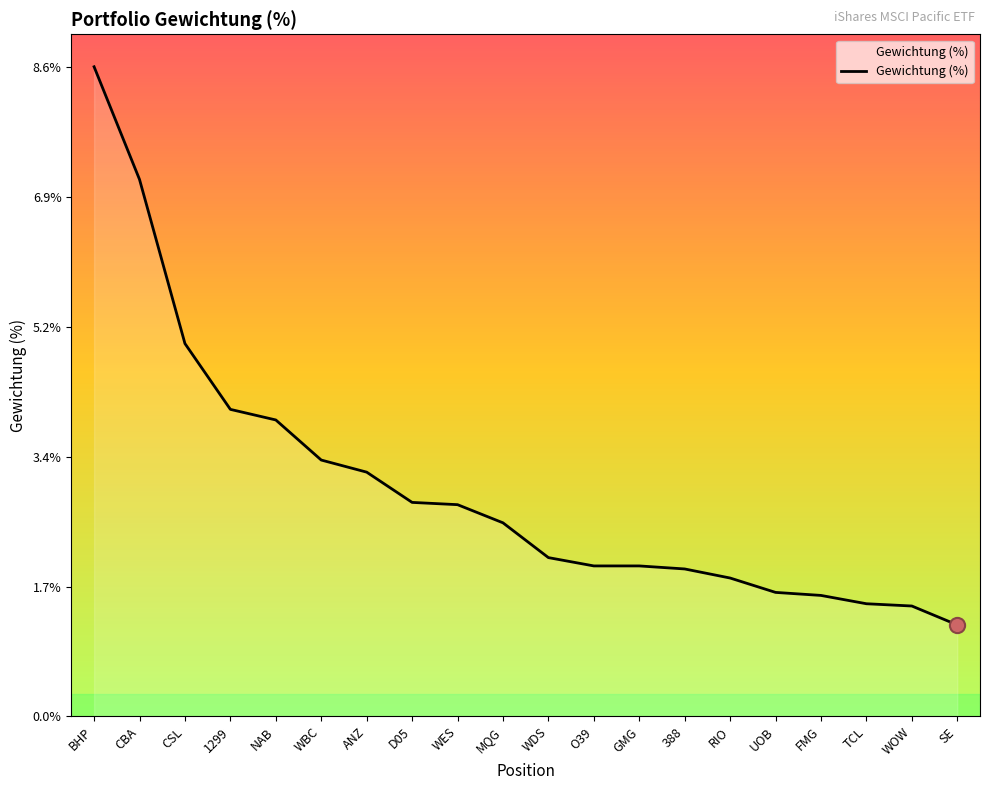

Between BHP and 1299, which is larger?

BHP